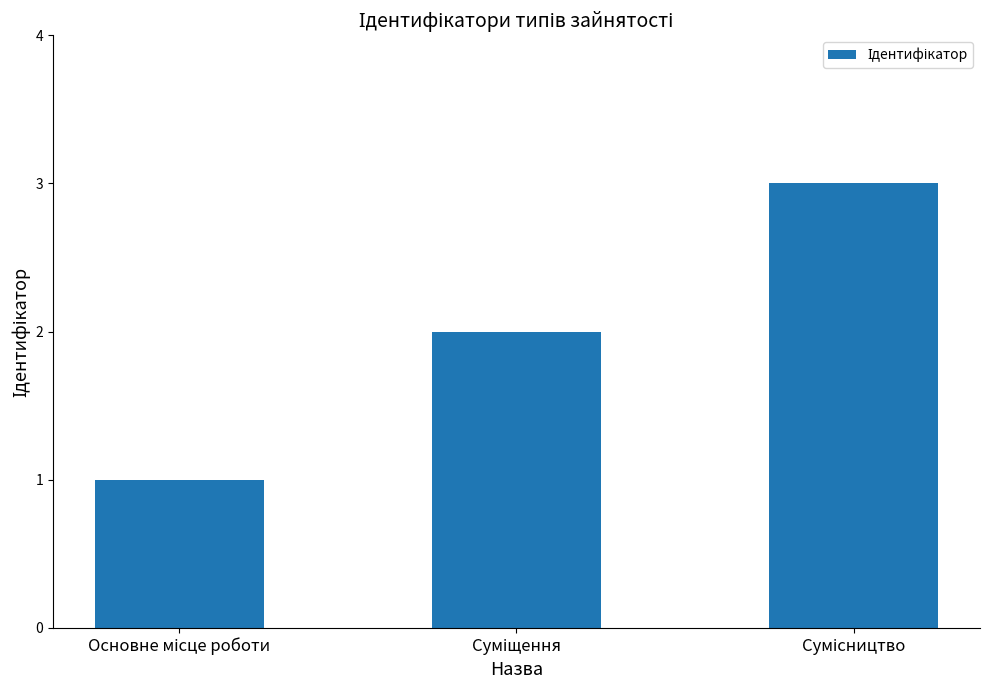

What is the sum of all values?

6